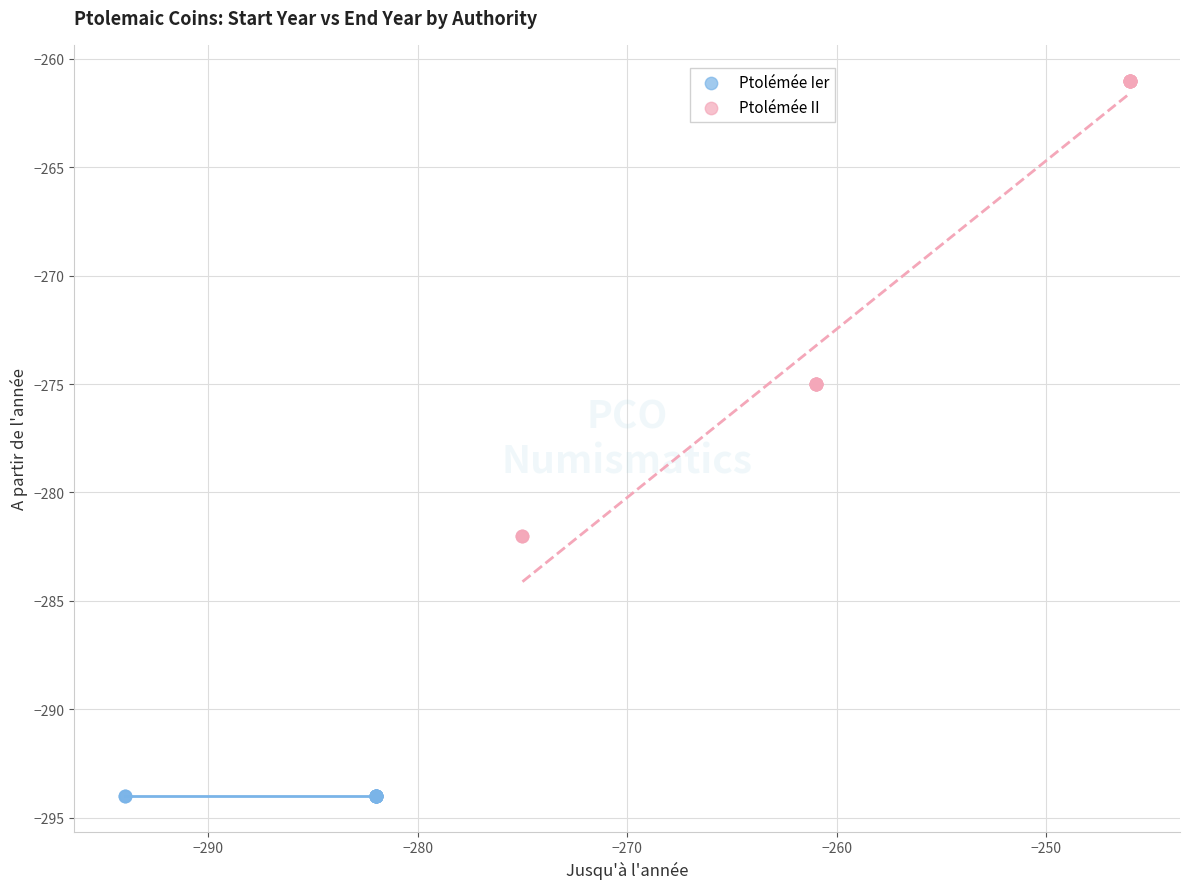

Which series reaches the minimum Y coordinate?

Ptolémée Ier